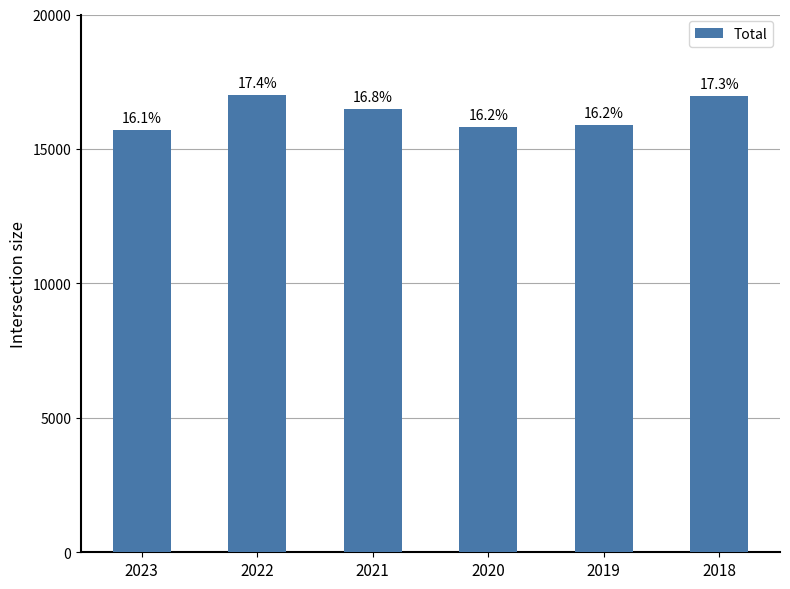

What is the value of the 3rd bar from the left?

16470